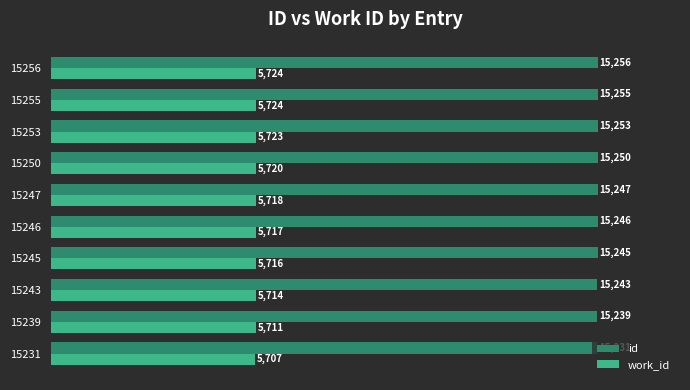

Is it true that id equals 5757 at 15246?

False